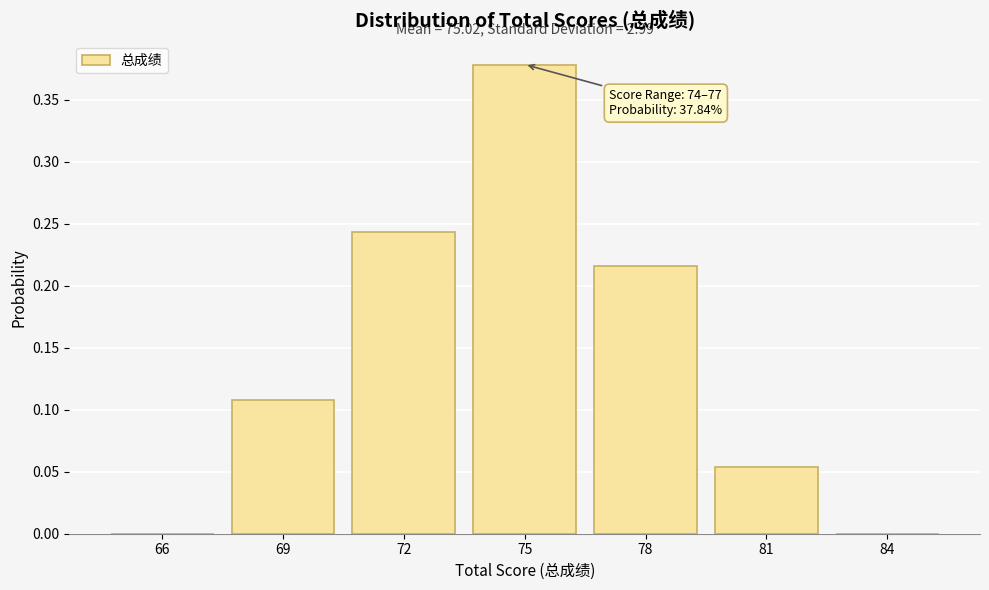

The chart shows a value of 0.1 at 78. True or false?

False